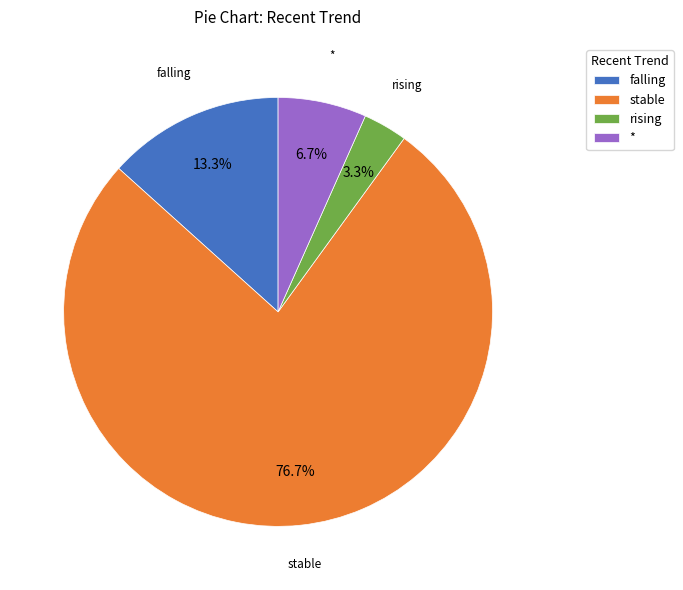

Which category has the biggest portion of the pie?

stable